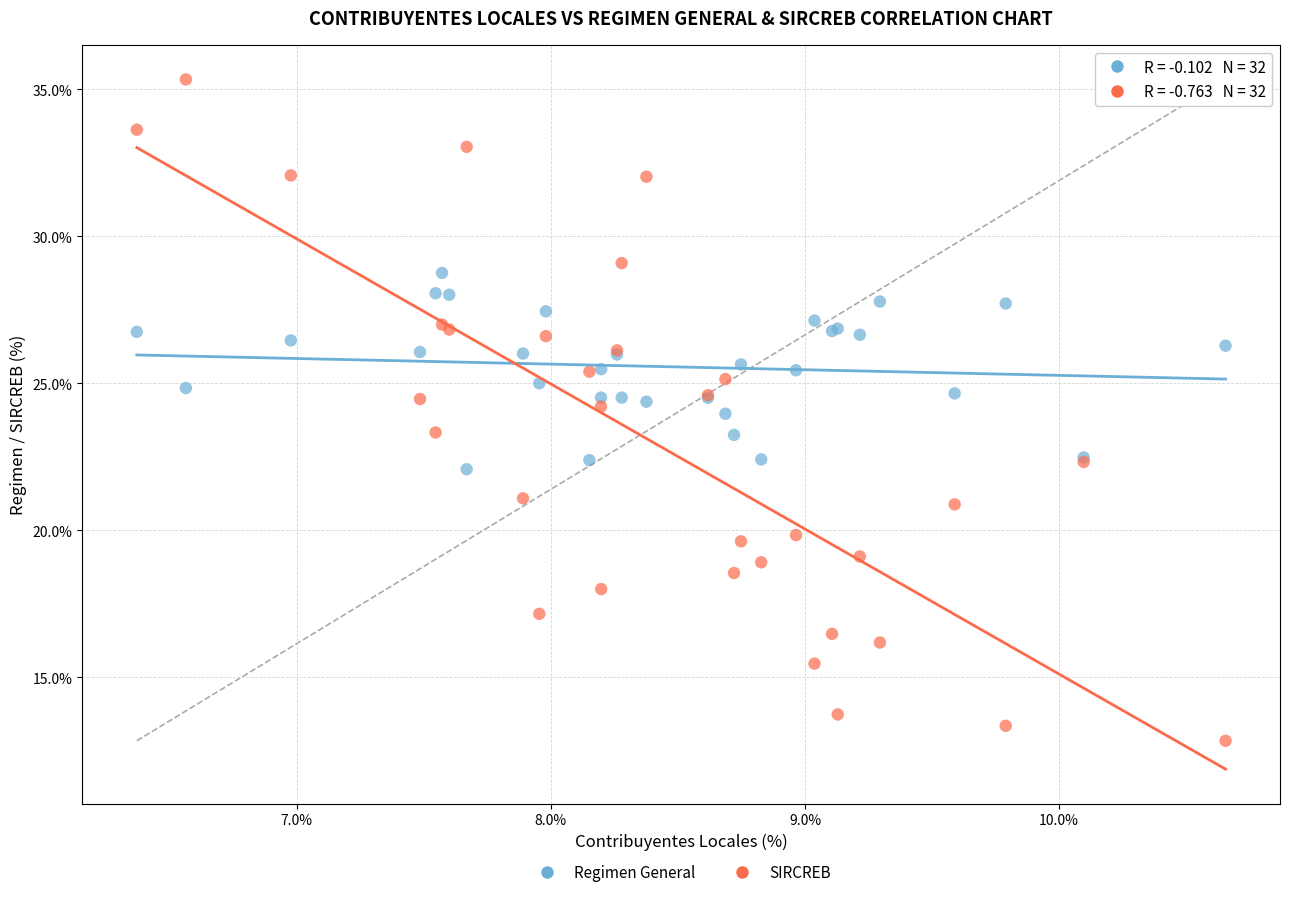

Which series contains the highest Y value?

SIRCREB